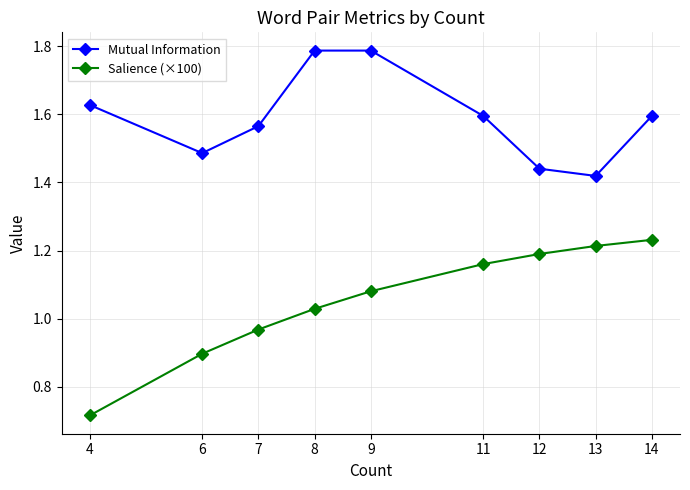

Rank the series by their maximum value, from highest to lowest.

Mutual Information, Salience (×100)